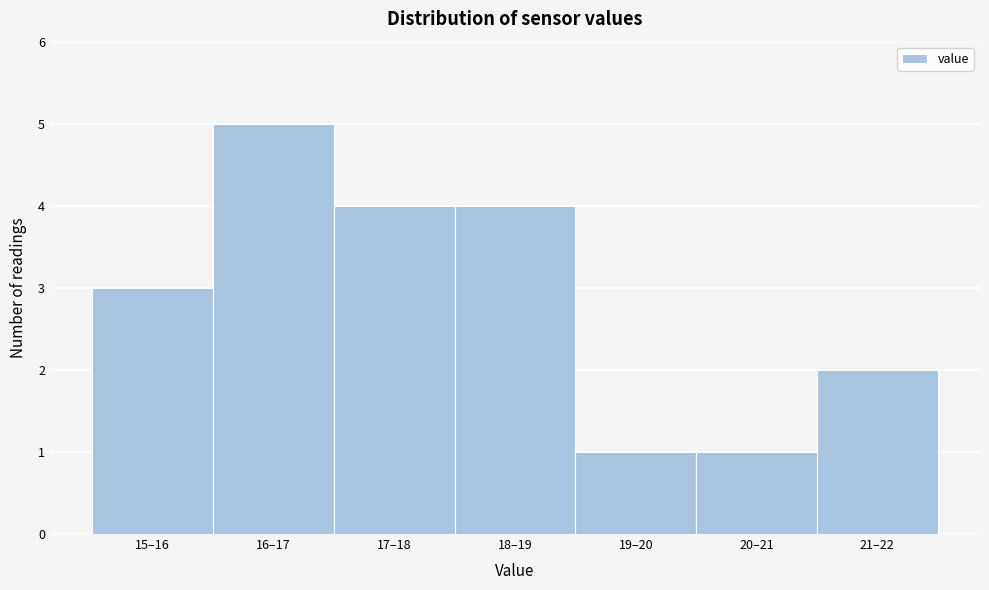

Reading left to right, extract all data points from this chart.

15–16=3	16–17=5	17–18=4	18–19=4	19–20=1	20–21=1	21–22=2